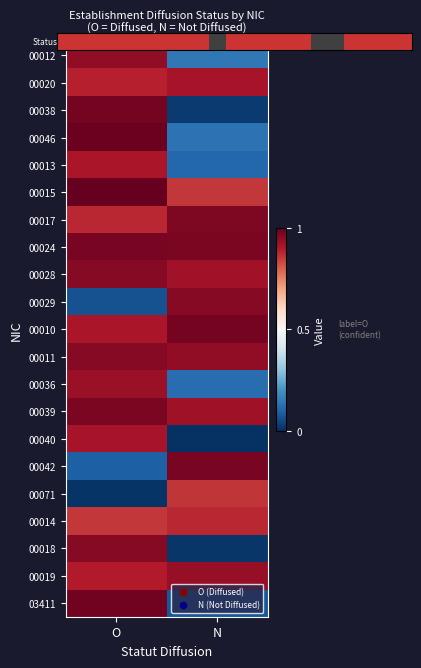

Reading left to right, transcribe all the data shown in this chart.

00012: 1	0
00020: 1	1
00038: 1	0
00046: 1	0
00013: 1	0
00015: 1	1
00017: 1	1
00024: 1	1
00028: 1	1
00029: 0	1
00010: 1	1
00011: 1	1
00036: 1	0
00039: 1	1
00040: 1	0
00042: 0	1
00071: 0	1
00014: 1	1
00018: 1	0
00019: 1	1
03411: 1	0